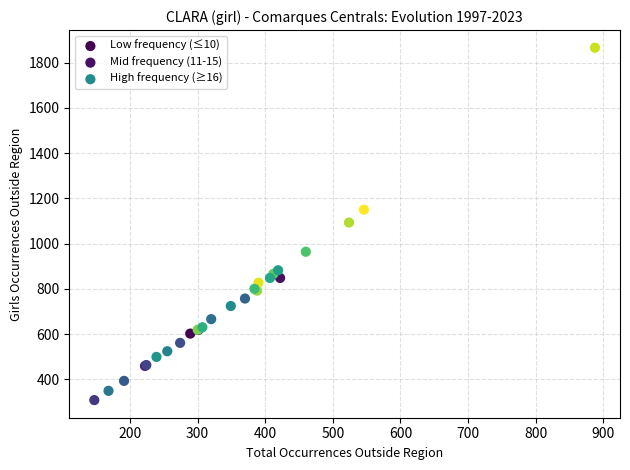

Which series has the largest Y range (max minus min)?

High frequency (≥16)